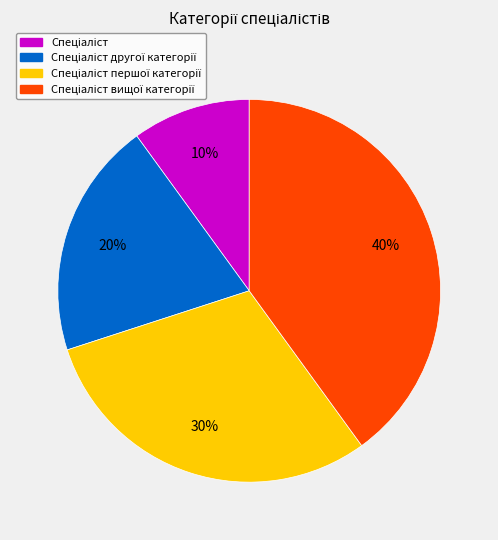

Is there a majority slice in this chart?

No